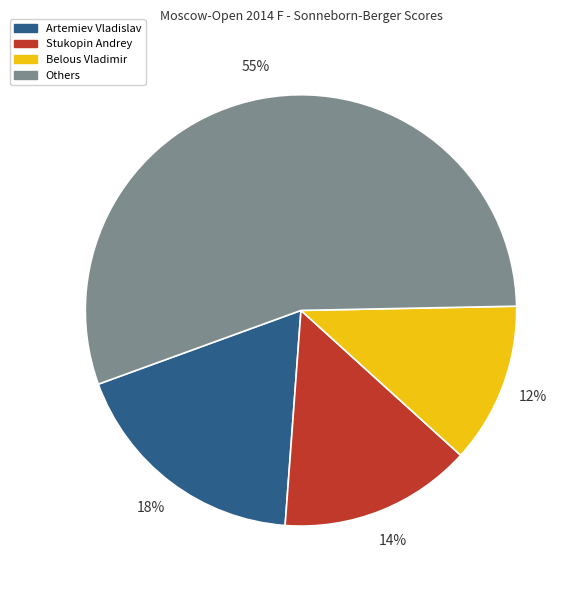

To the nearest percent, what is the average slice percentage?

25%